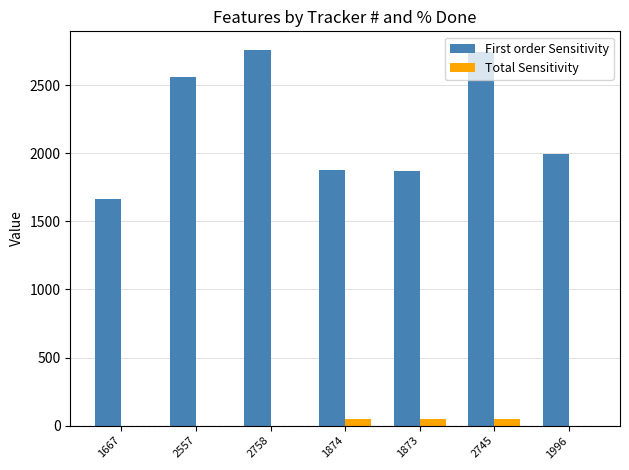

At which label is First order Sensitivity closest to 2212?

1996